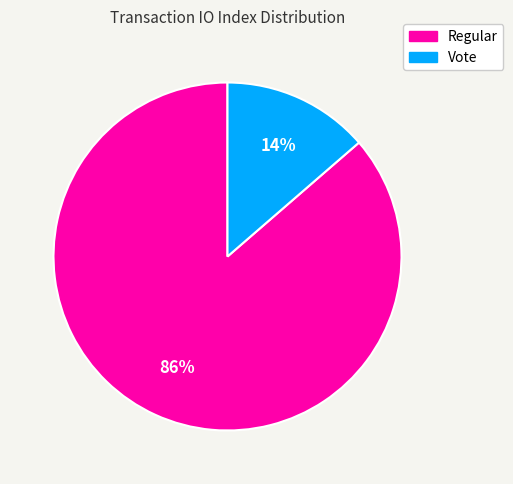

Which category has the smallest portion of the pie?

Vote